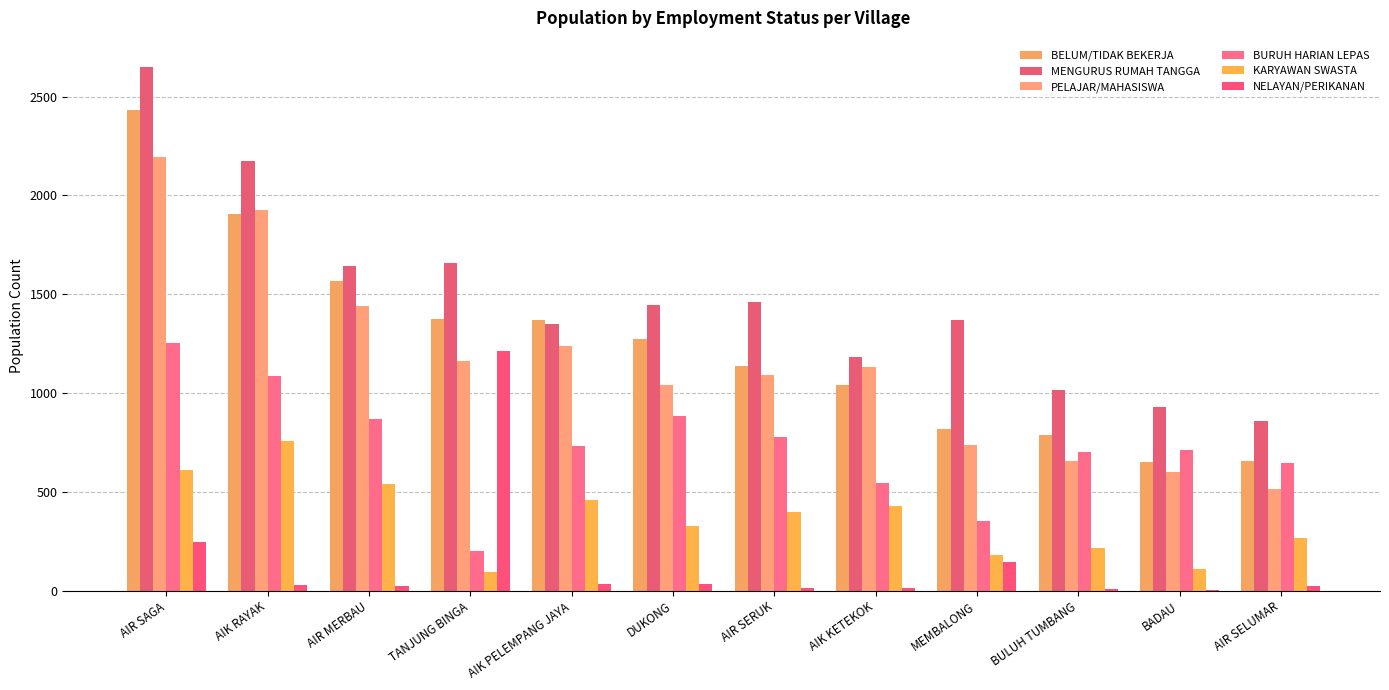

Read the MENGURUS RUMAH TANGGA value at AIK RAYAK, to the nearest 10.

2170